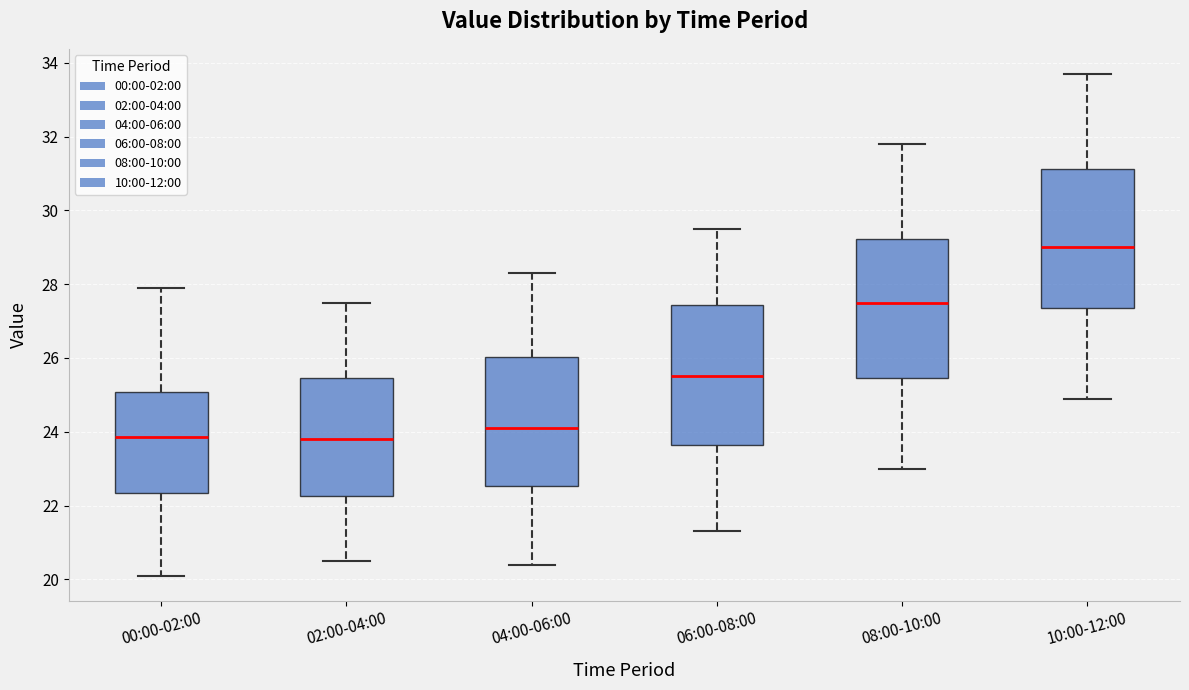

Where is the lower edge of the box for 06:00-08:00 on the y-axis? The values are not printed on the chart, so give them approximately, as read against the axis.

23.6